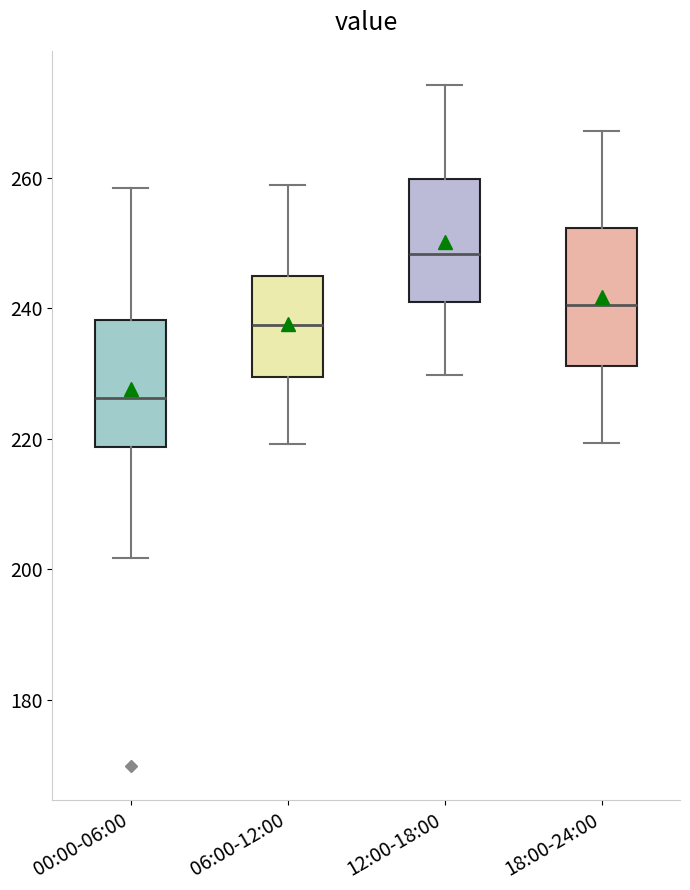

Where does the lower whisker of the box for 06:00-12:00 end on the y-axis? The values are not printed on the chart, so give them approximately, as read against the axis.

220